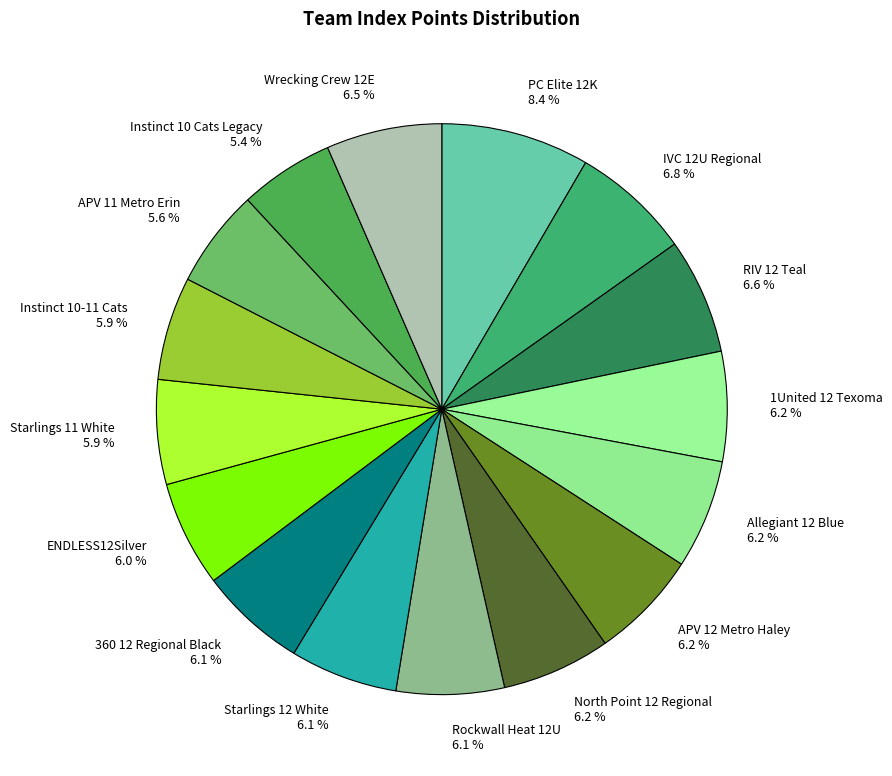

What is the ratio of the value at ENDLESS12Silver to the value at APV 12 Metro Haley?

1.0